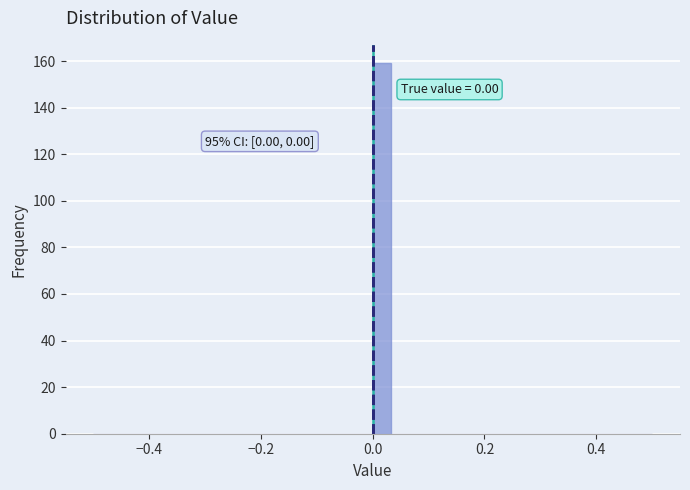

Around what value on the x-axis is the tallest bar? Give the approximate position of its centre, as read against the axis.

0.02